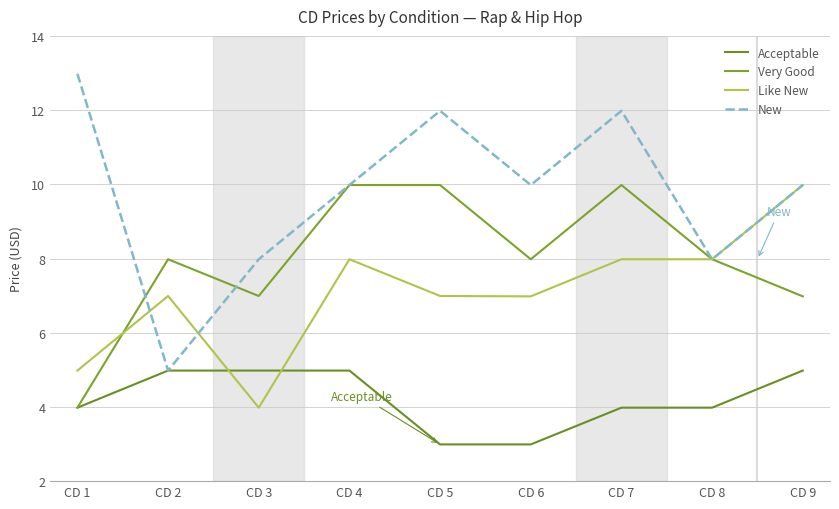

Which series has the largest total across all categories?

New